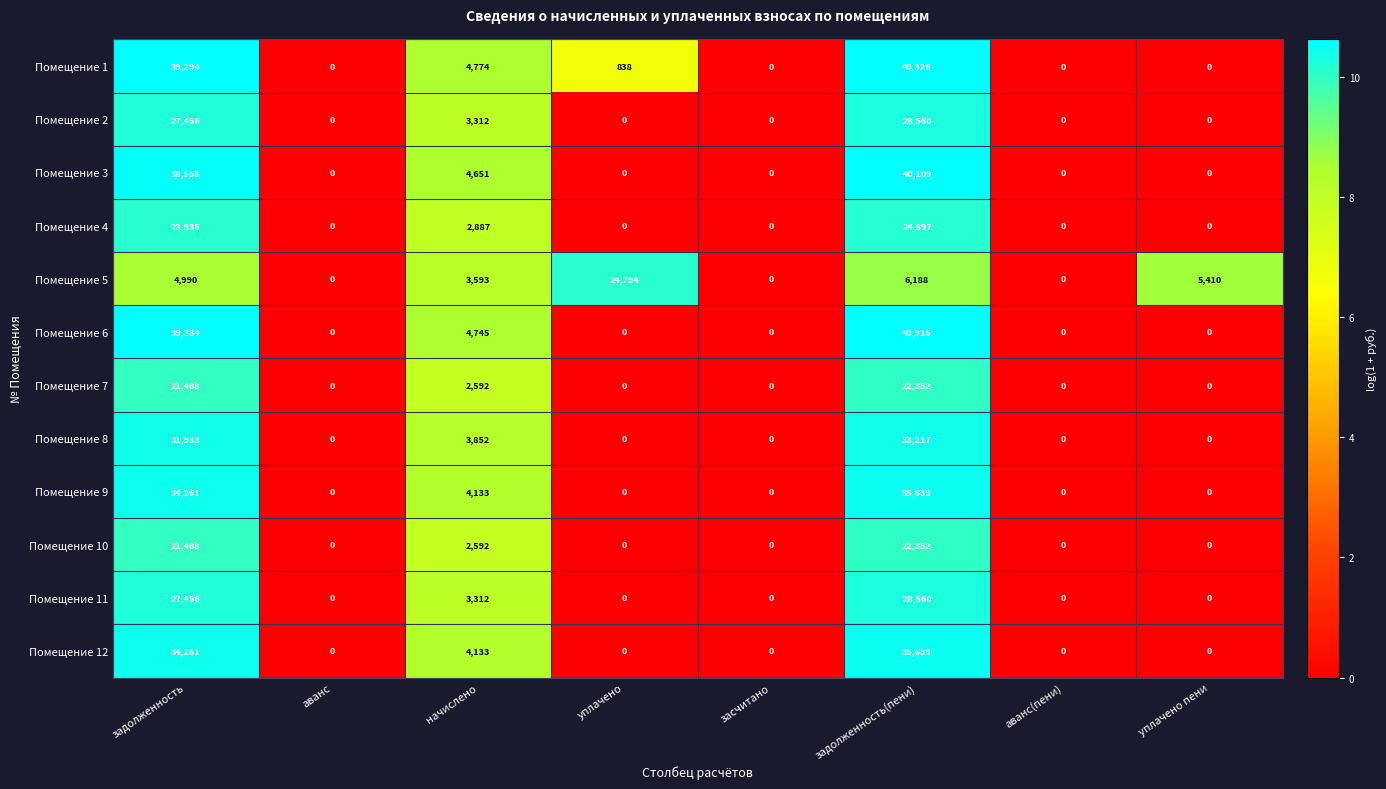

What is the greatest value displayed?

40916